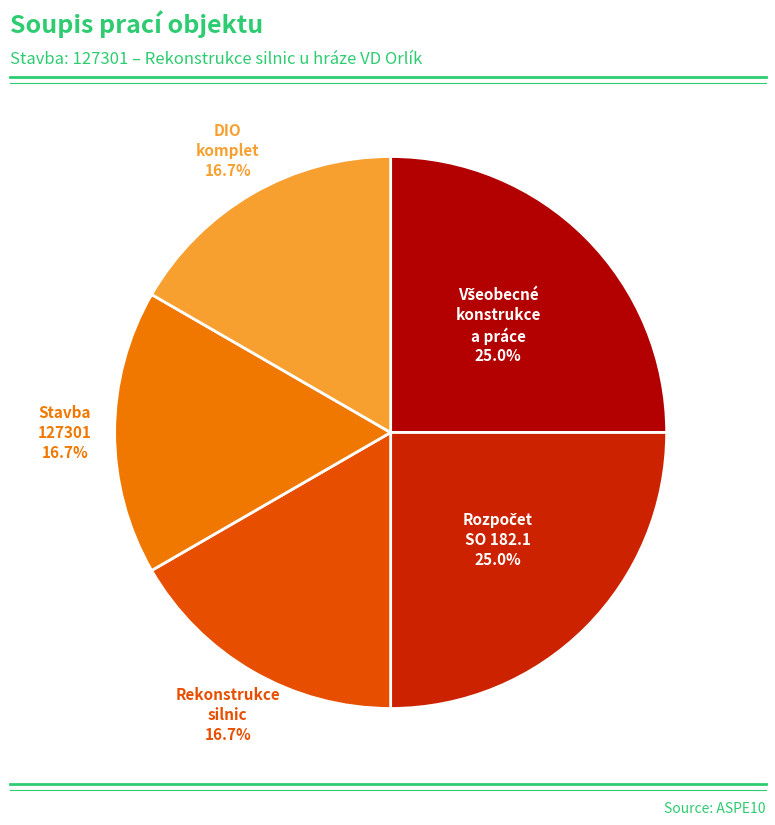

Do DIO komplet and Stavba 127301 together represent more than half of the pie?

No